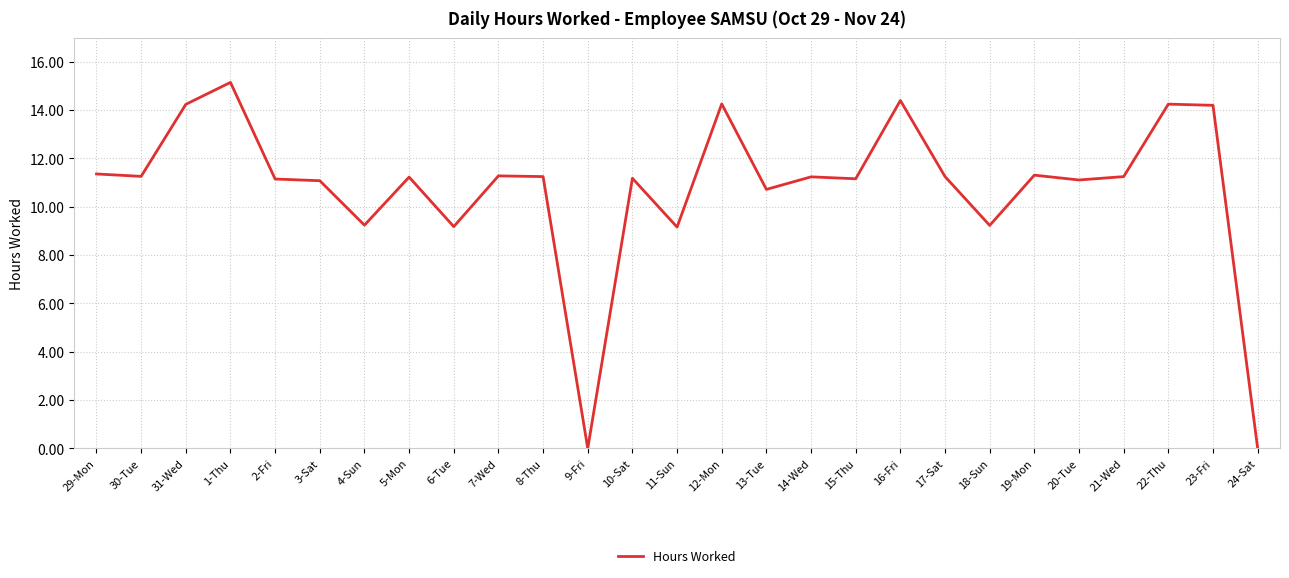

What is the sum of all values?

291.1